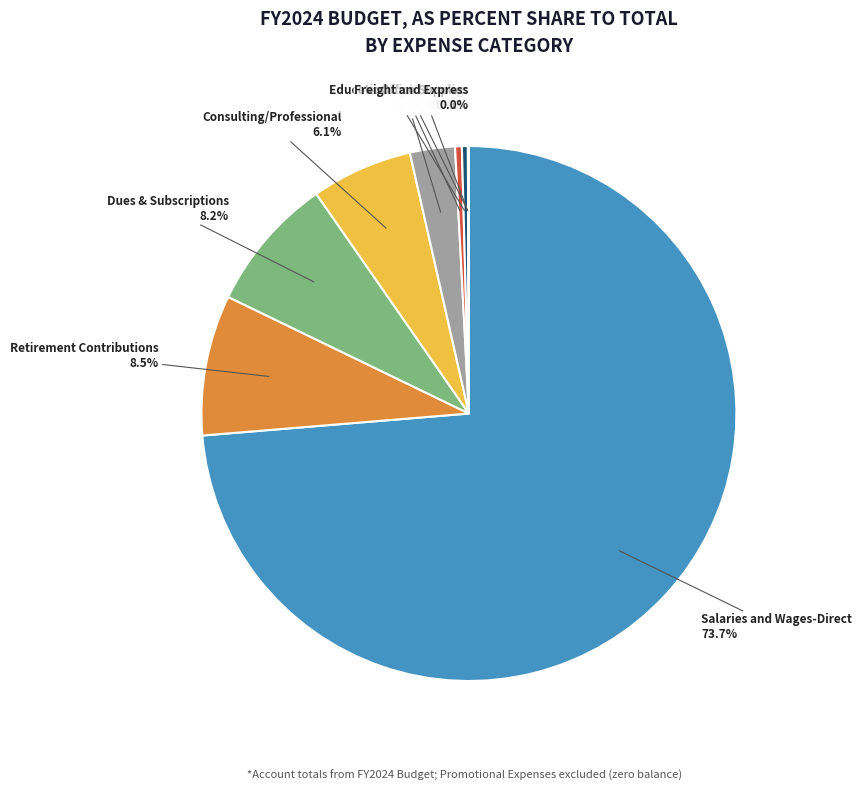

Is there any slice that represents more than half of the pie?

Yes